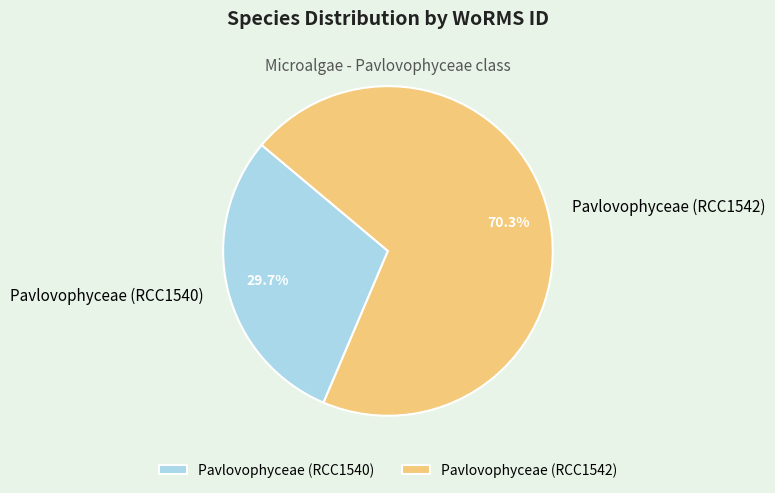

To the nearest percent, what is the difference between the Pavlovophyceae (RCC1540) and Pavlovophyceae (RCC1542) slice percentages?

41%